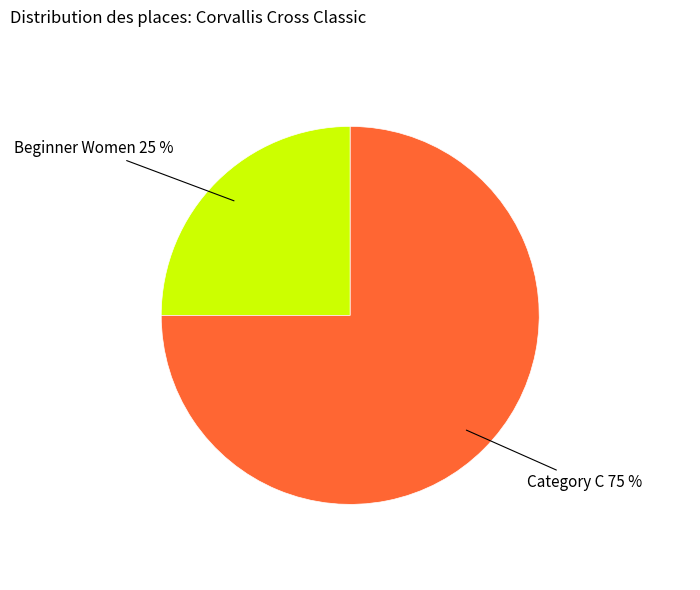

How many slices are in this pie chart?

2